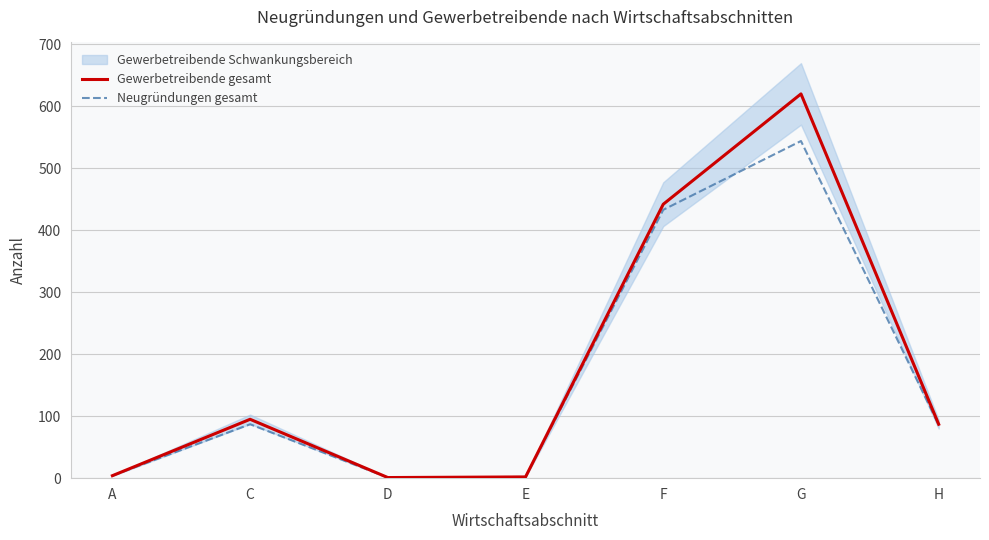

What is the smallest value displayed?

1